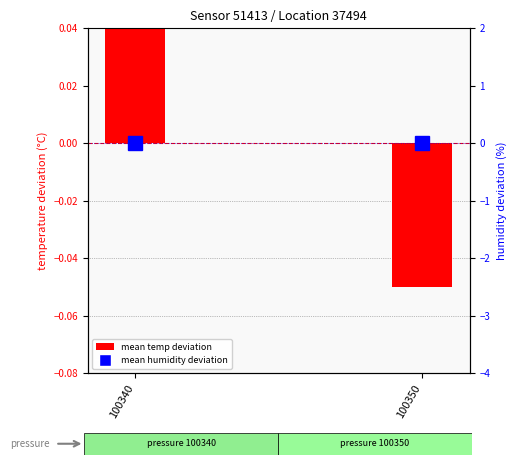

Which series has the largest range (max minus min)?

mean temperature deviation